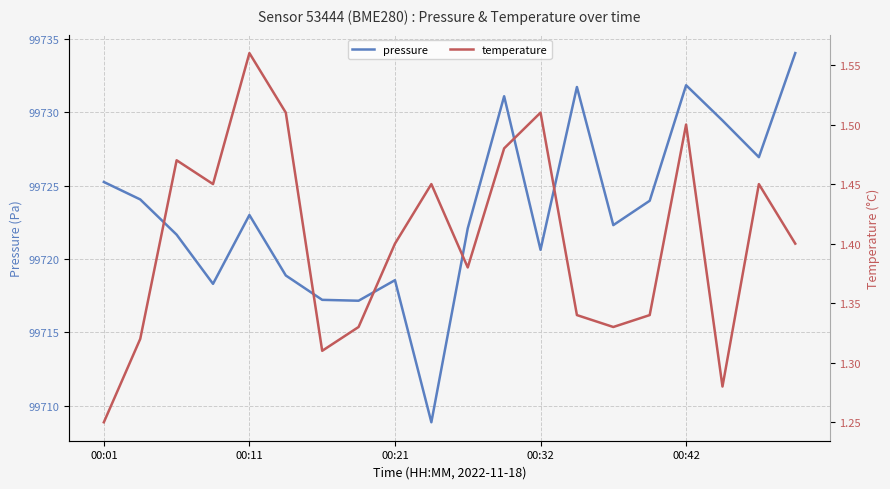

True or false: pressure and temperature cross at least once.

False